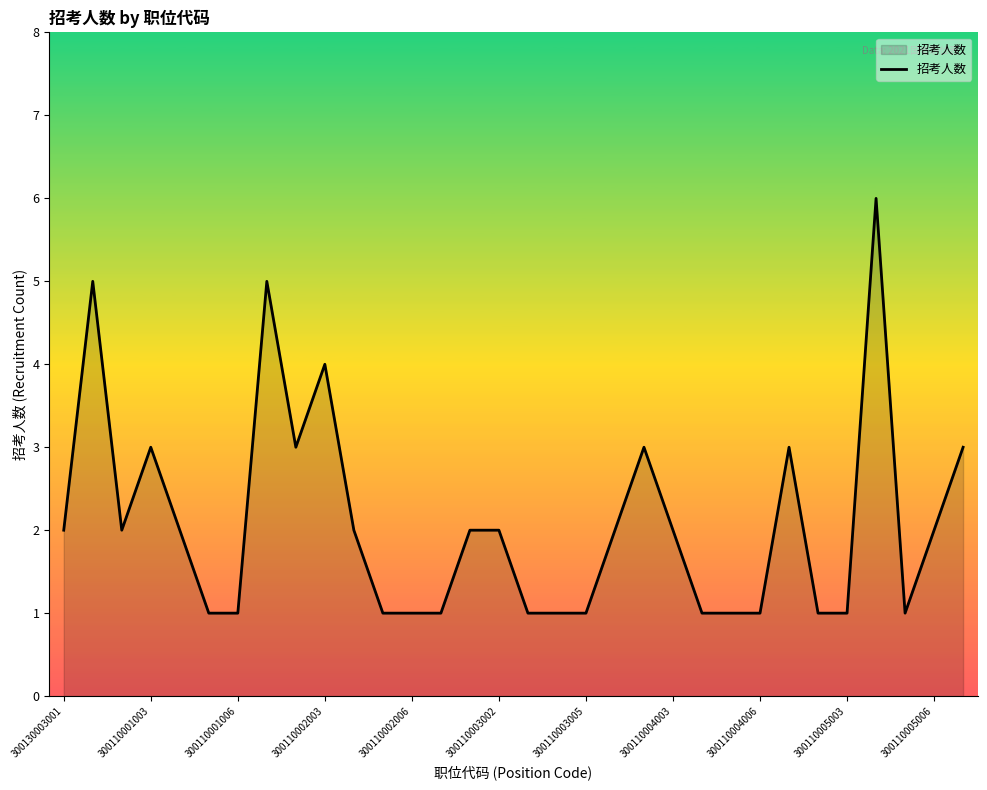

What is the difference between the maximum and minimum values?

5